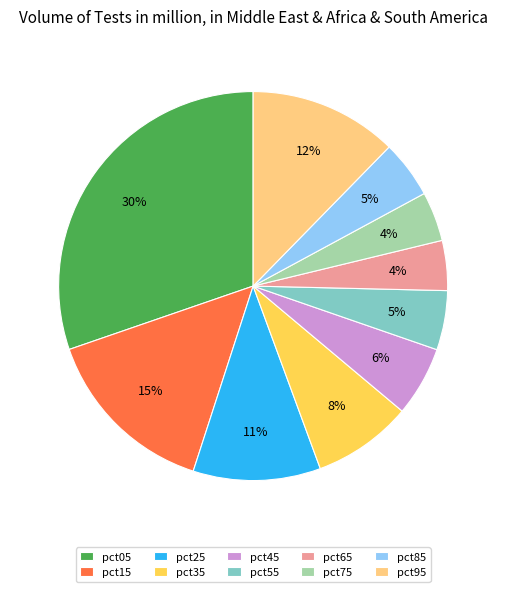

The pct15 slice represents 20% of the pie. True or false?

False